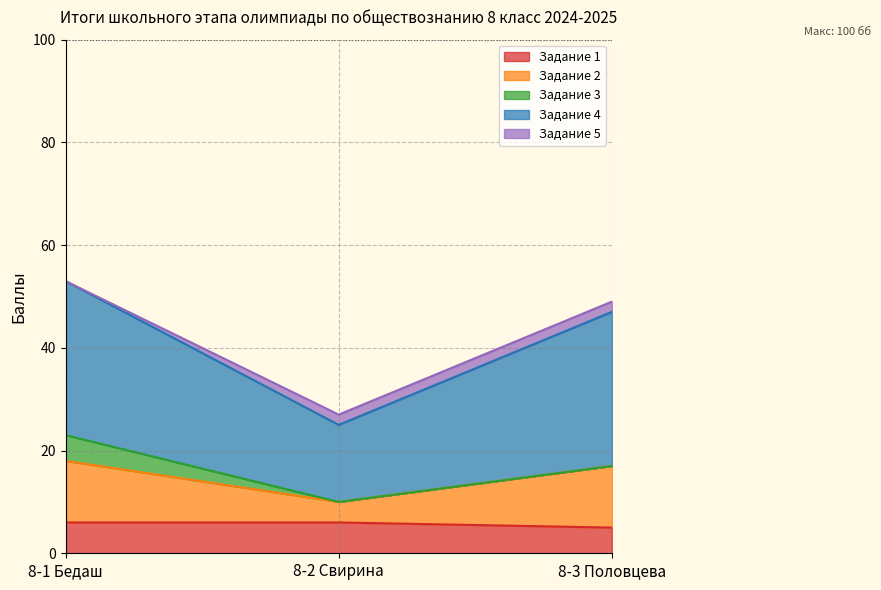

What is the label of the 3rd point from the left?

8-3 Половцева